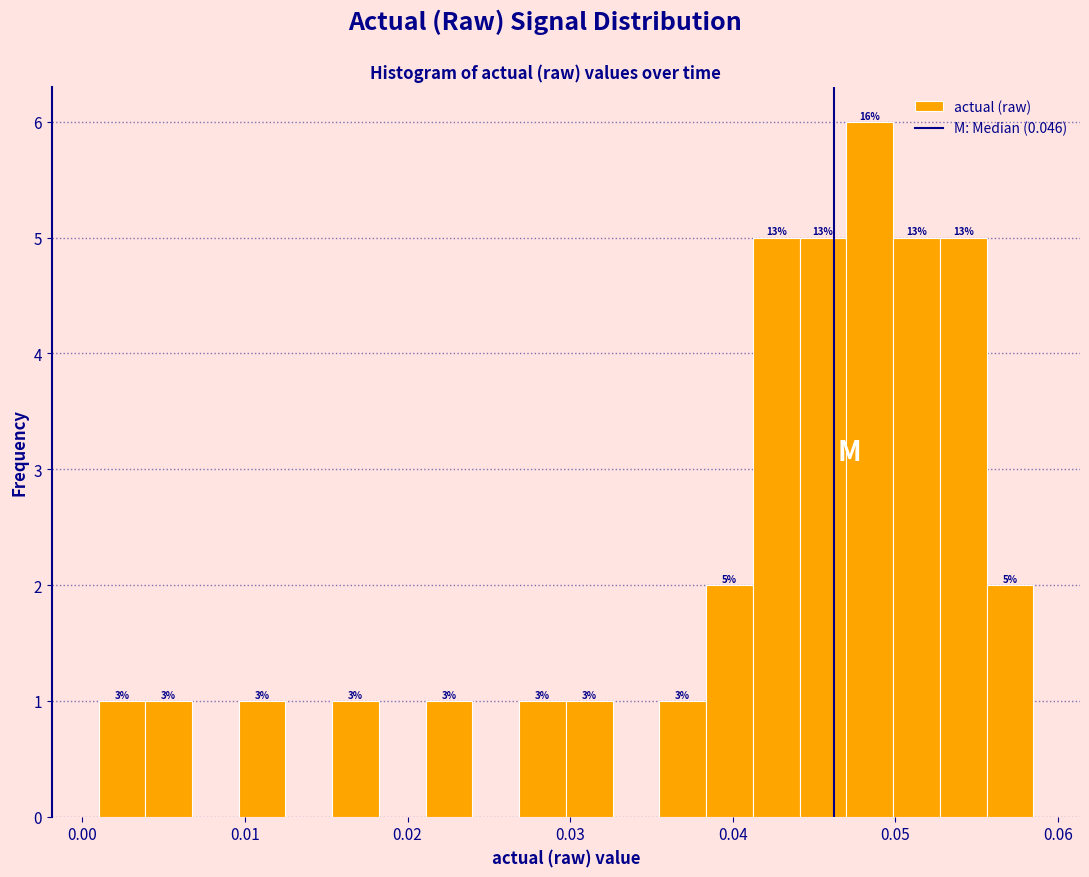

Read against the x-axis, roughly where is the centre of the tallest bar?

0.048